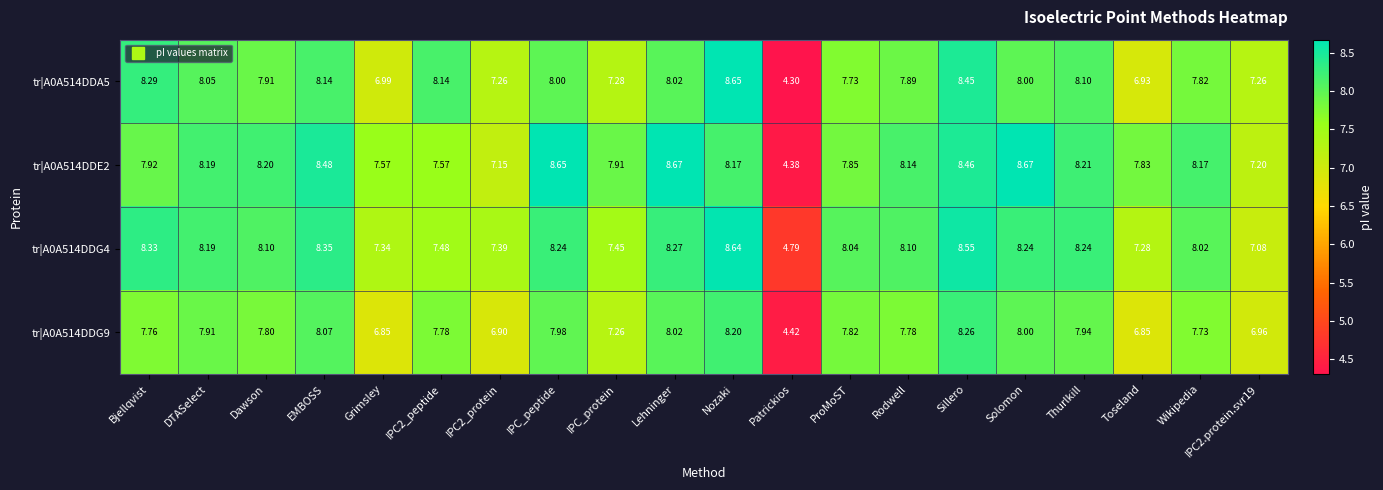

Which category has the highest value in the tr|A0A514DDG4 series?

Nozaki